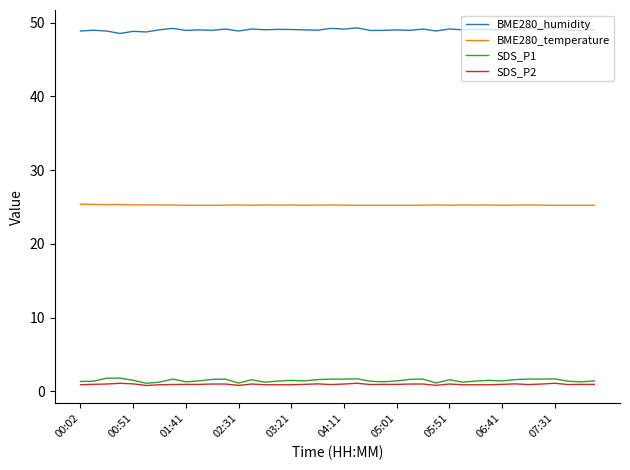

Which series has the largest total across all categories?

BME280_humidity